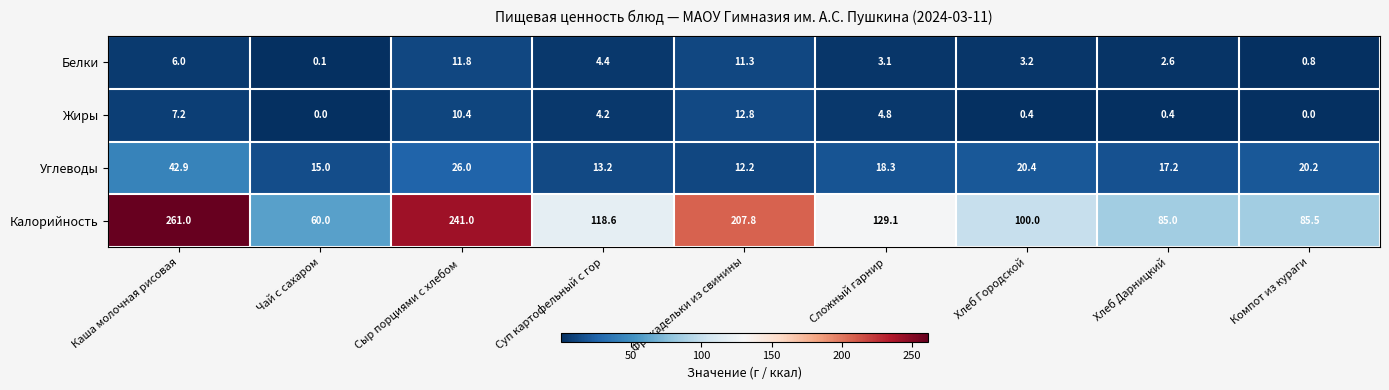

The Углеводы series shows 27.7 at Каша молочная рисовая. True or false?

False